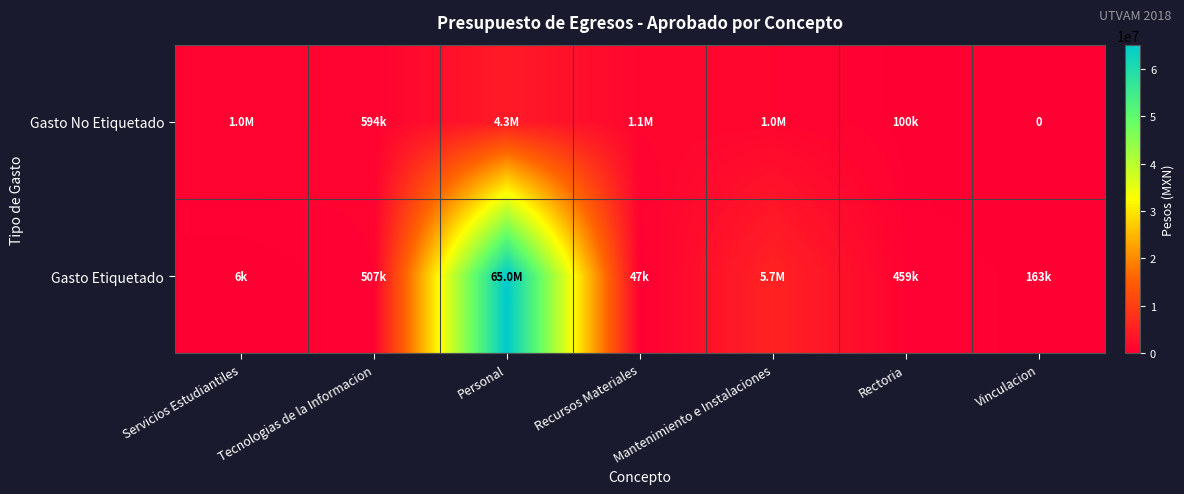

Which category has the lowest value in the Gasto Etiquetado series?

Servicios Estudiantiles